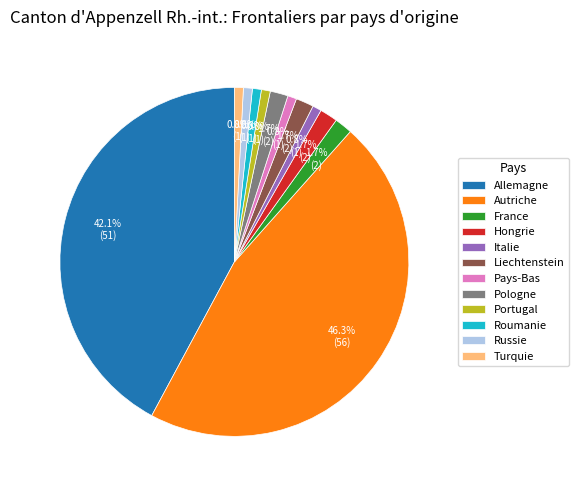

To the nearest percent, what portion does Italie represent?

1%